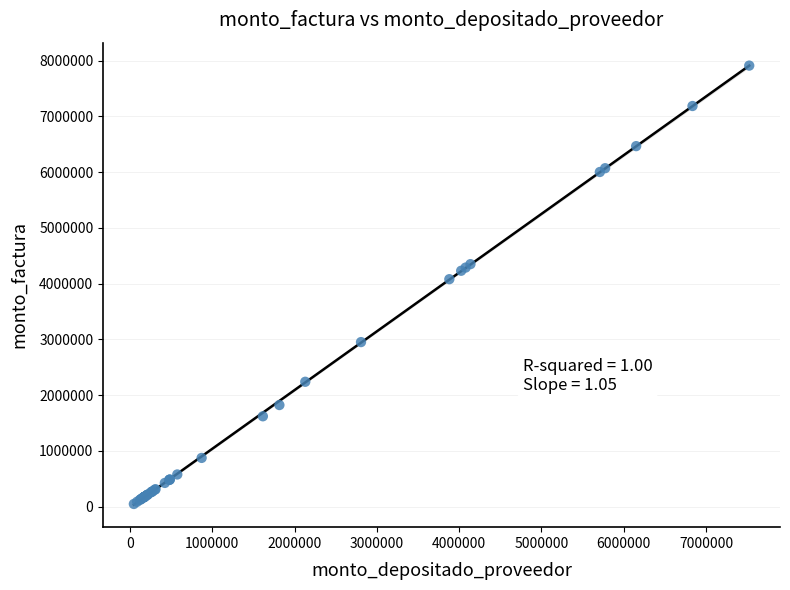

What Y value in the scatter plot is closest to 3979375?

4080000